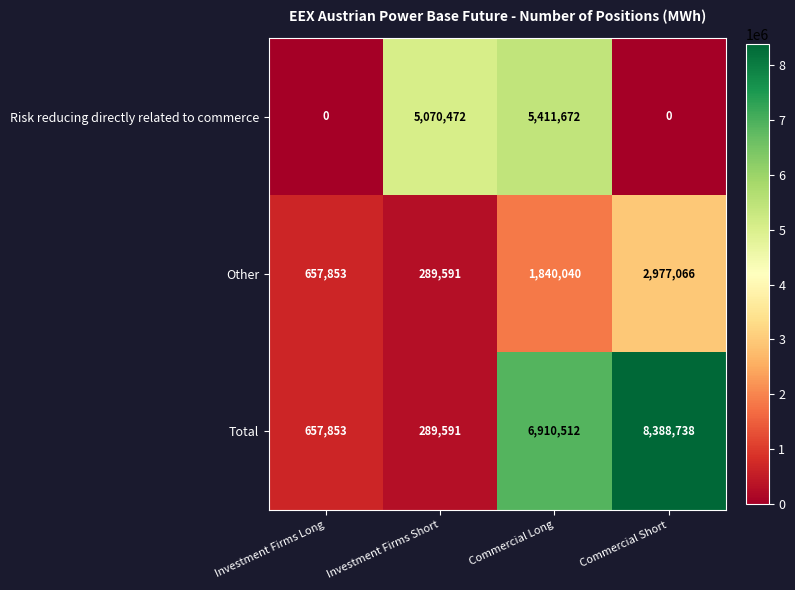

Rank the series by their maximum value, from highest to lowest.

Total, Risk reducing directly related to commerce, Other